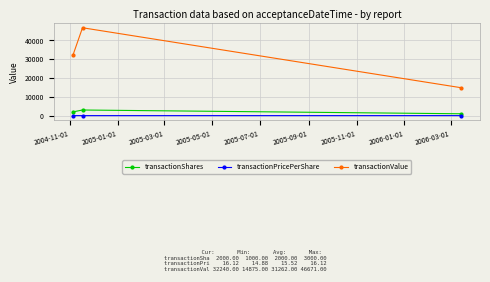

Which series has the widest spread of values?

transactionValue